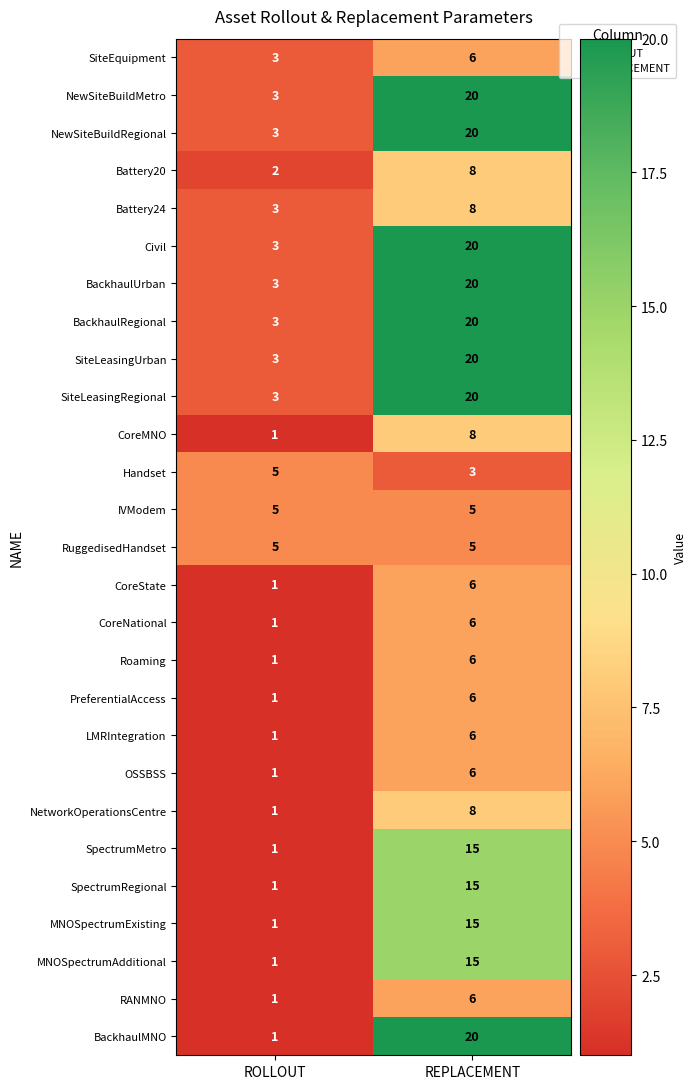

Between ROLLOUT and REPLACEMENT, which series saw the biggest shift?

BackhaulMNO